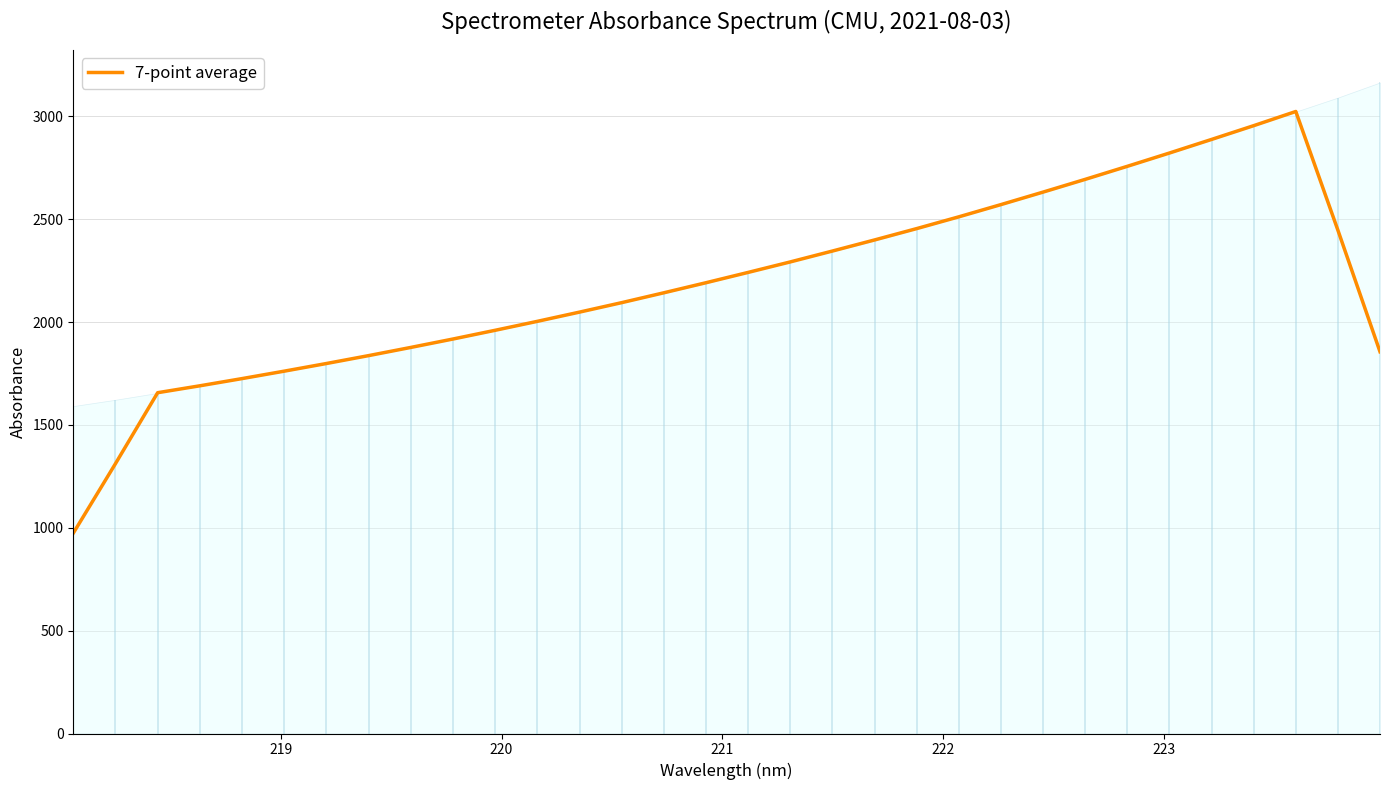

What is the minimum value for 7-point average?

974.0